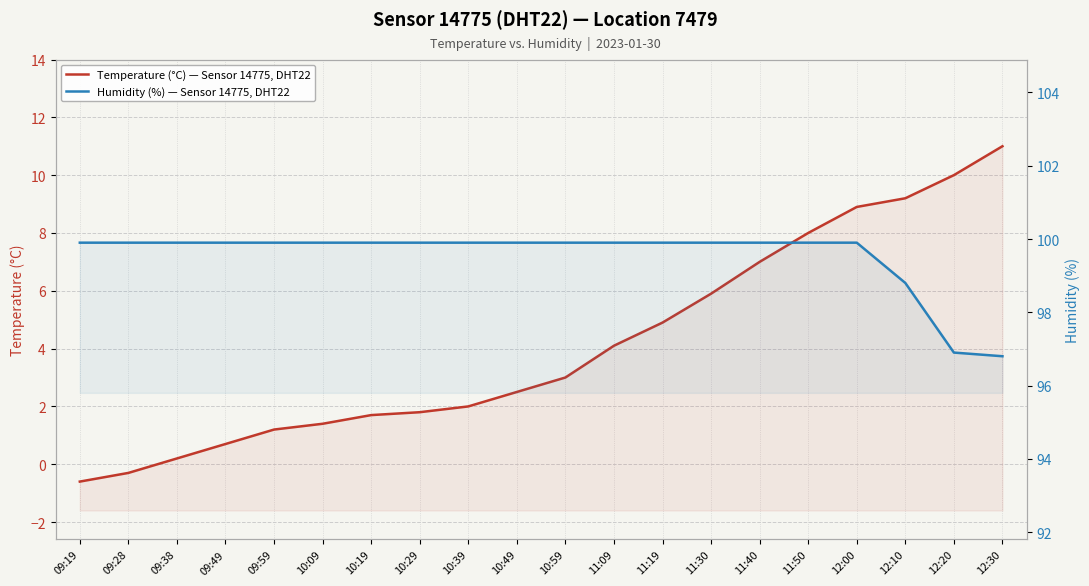

How many values in the Temperature (°C) — Sensor 14775, DHT22 series exceed 3?

9